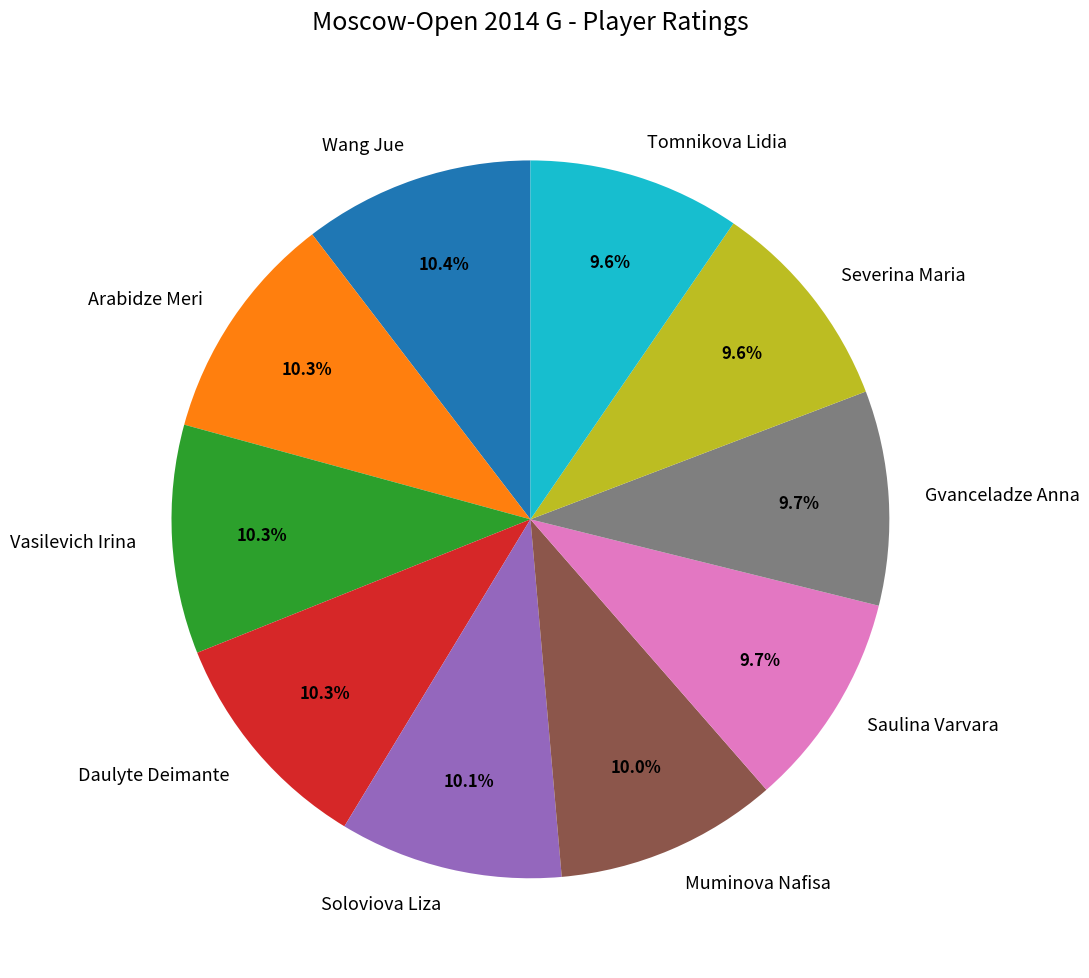

What is the ratio of the value at Daulyte Deimante to the value at Vasilevich Irina?

1.0